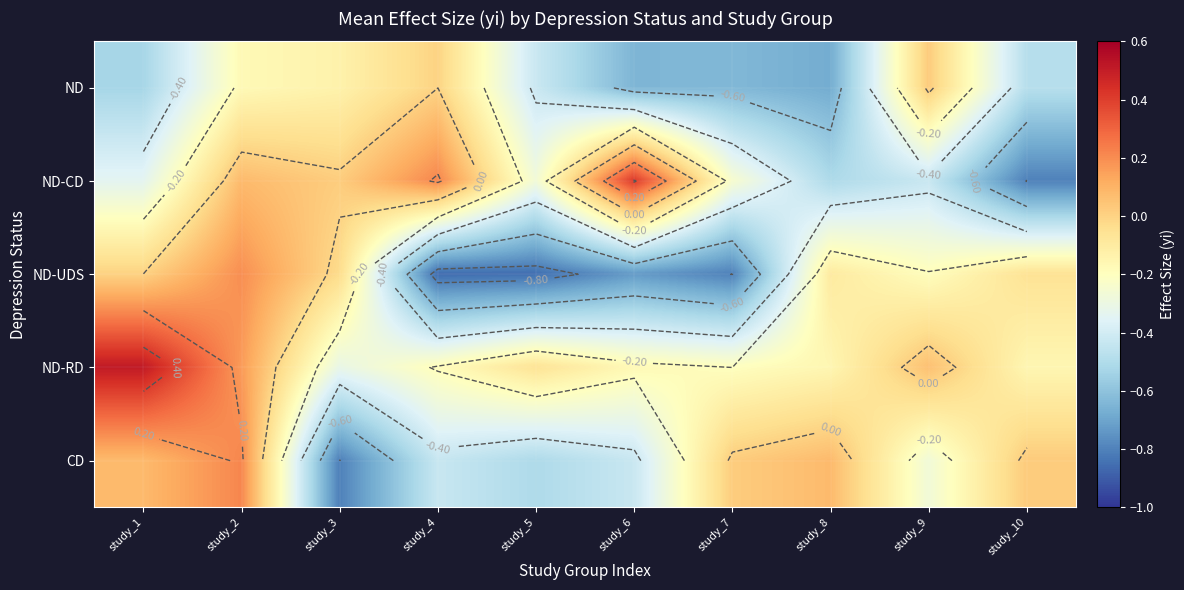

The value of CD at study_1 is 0.0. True or false?

False